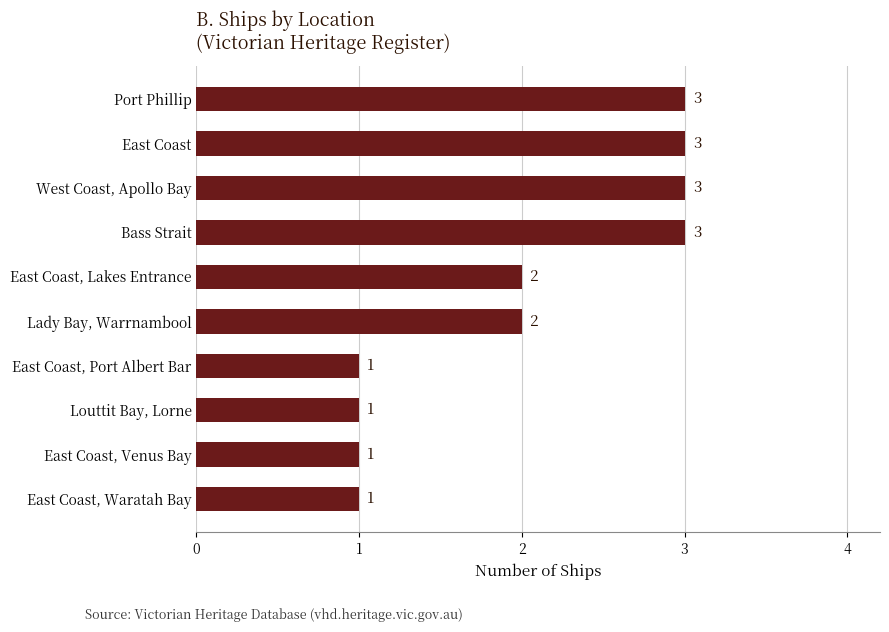

Count the values in the range 1 to 3.

10